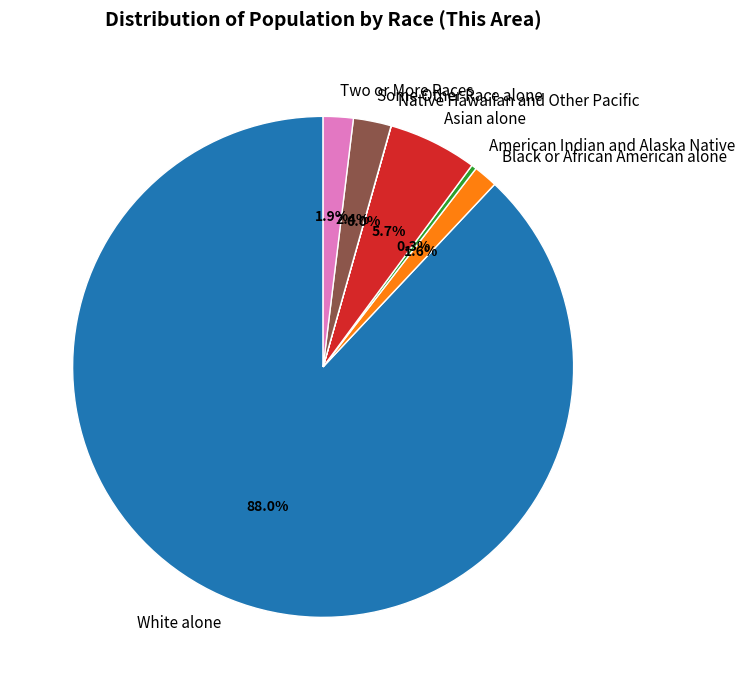

Which slice is the largest?

White alone